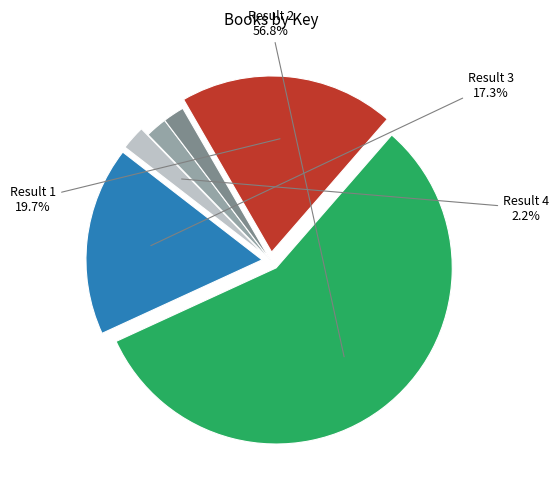

Is there a majority slice in this chart?

Yes